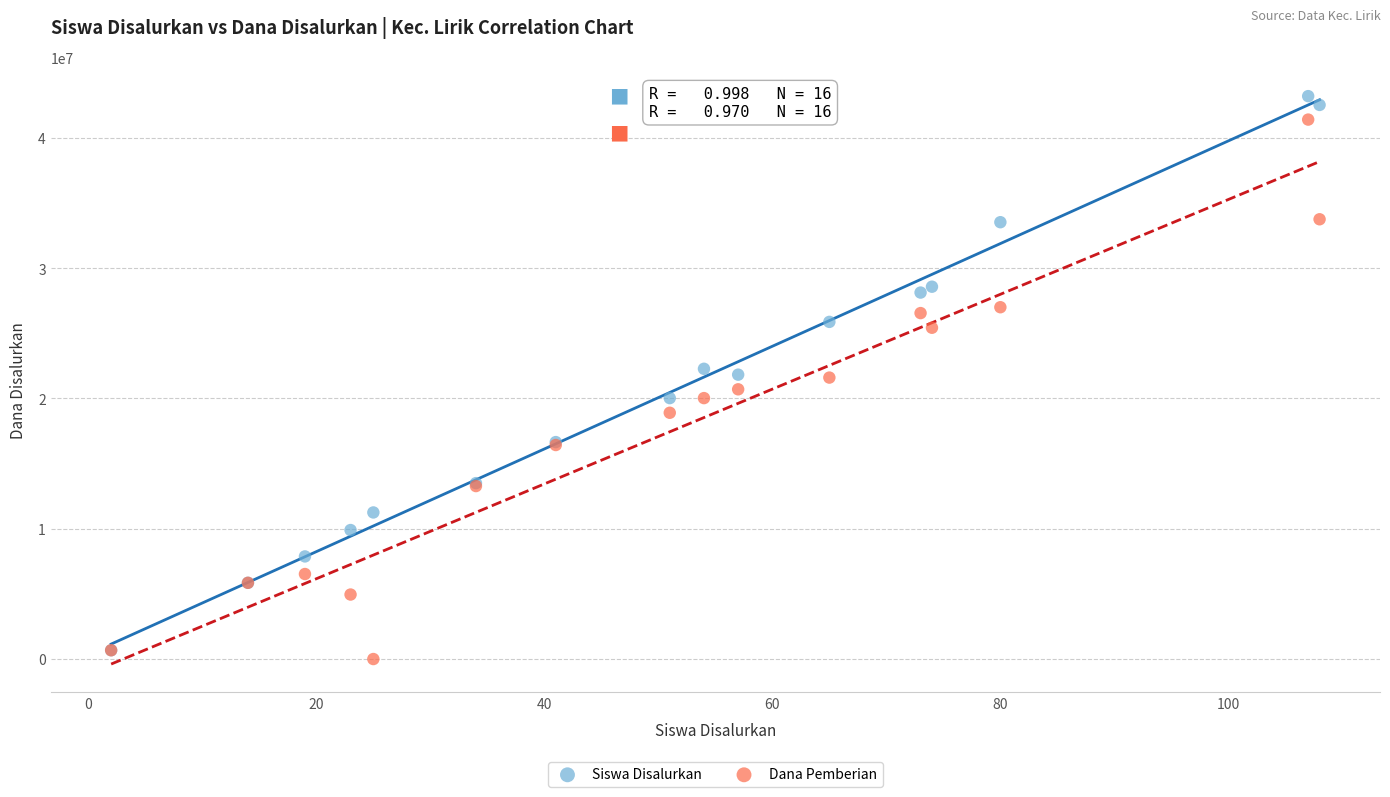

Which series reaches the maximum Y coordinate?

Siswa Disalurkan